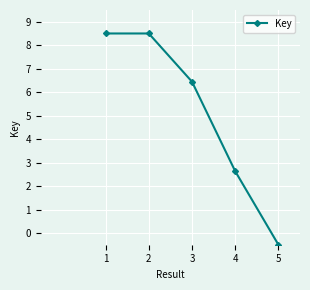

Reading left to right, what are all the values shown in this chart?

1=8.5	2=8.5	3=6.4	4=2.6	5=-0.5